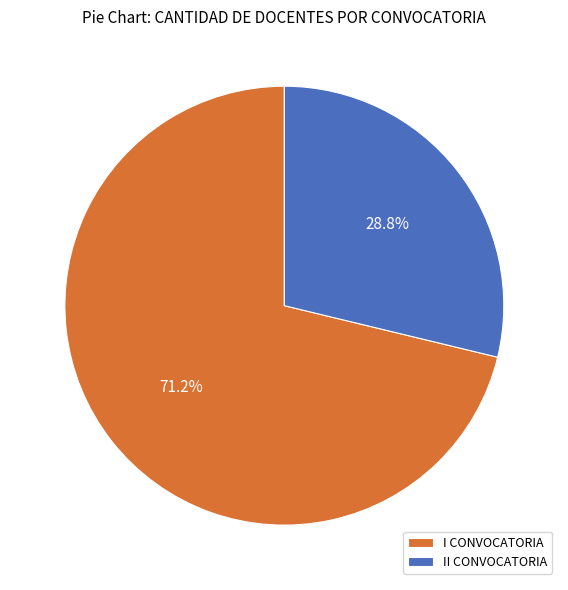

What is the ratio of the value at II CONVOCATORIA to the value at I CONVOCATORIA?

0.4